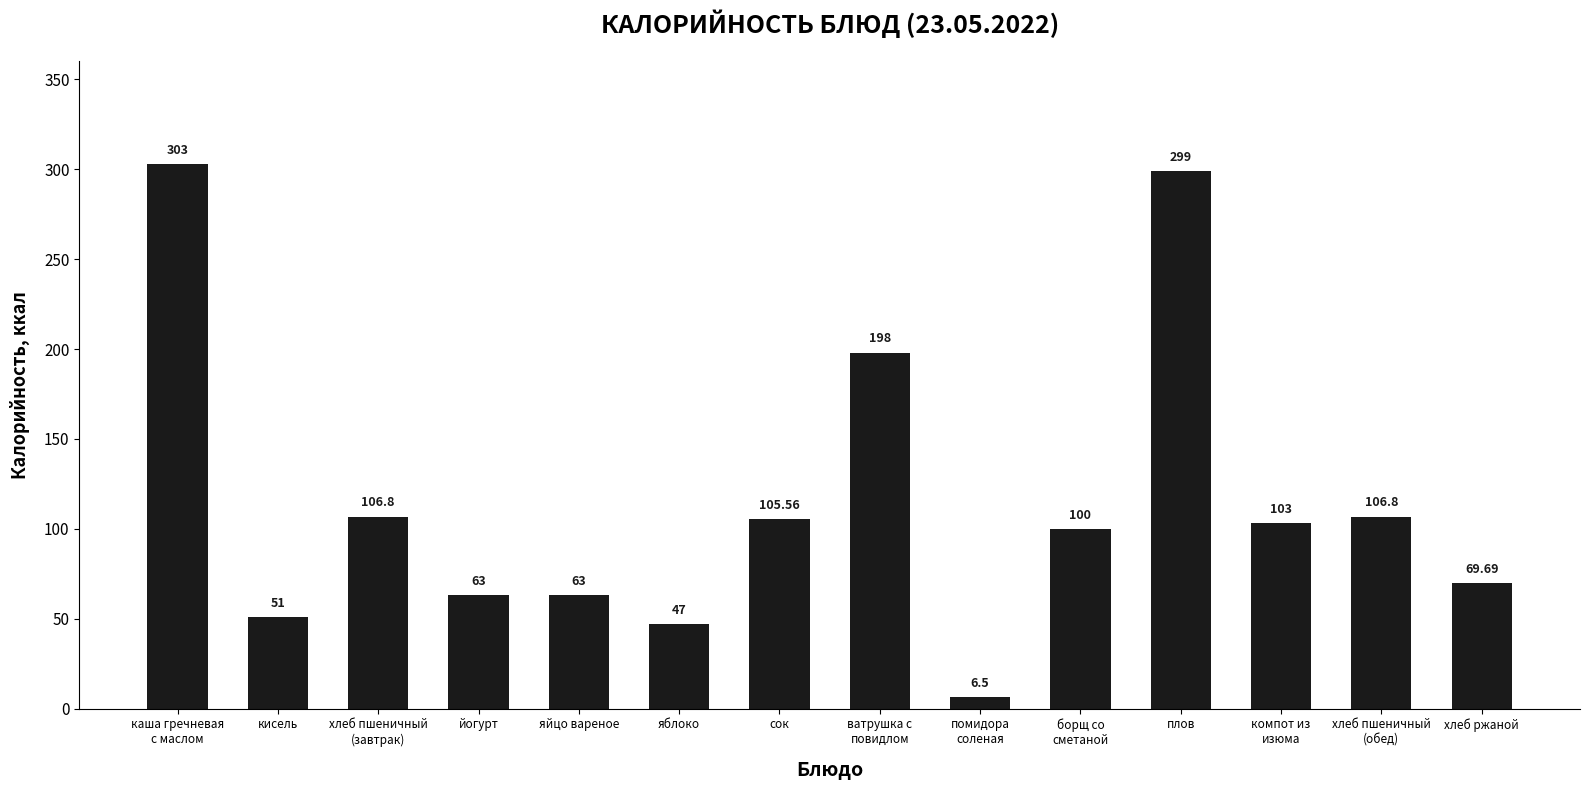

Reading left to right, what are all the values shown in this chart?

303.0	51.0	106.8	63.0	63.0	47.0	105.6	198.0	6.5	100.0	299.0	103.0	106.8	69.7